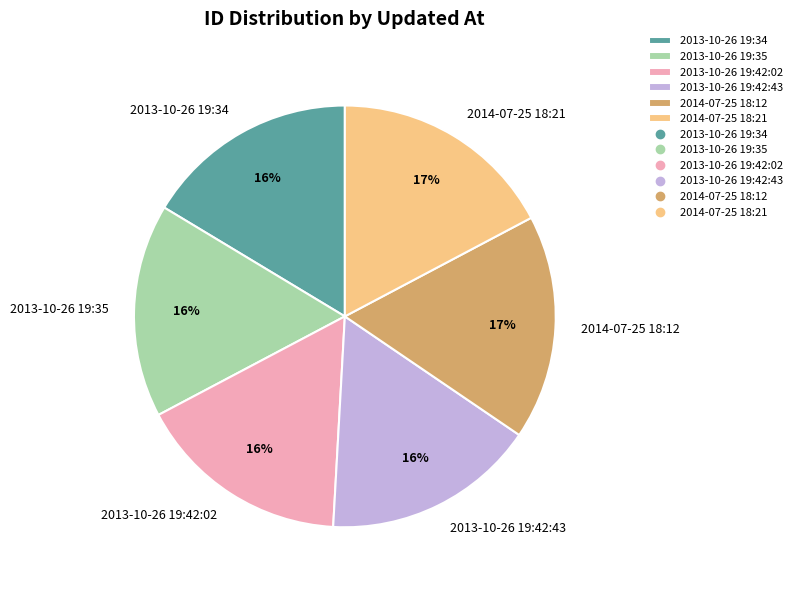

The 2013-10-26 19:42:43 slice represents 16% of the pie. True or false?

True